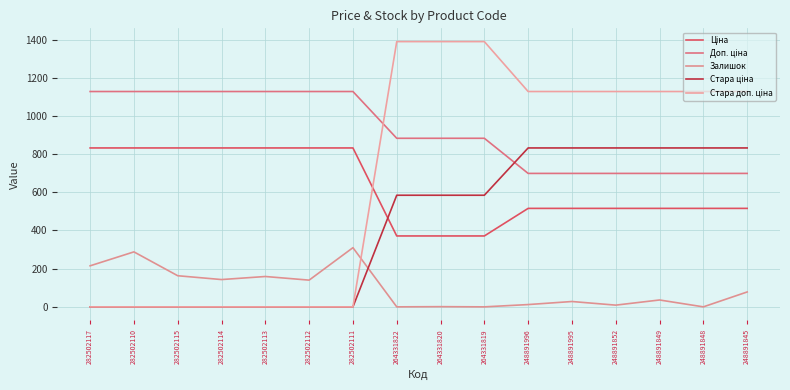

Is the value of Залишок at 282502112 greater than the value of Стара ціна at 282502113?

Yes